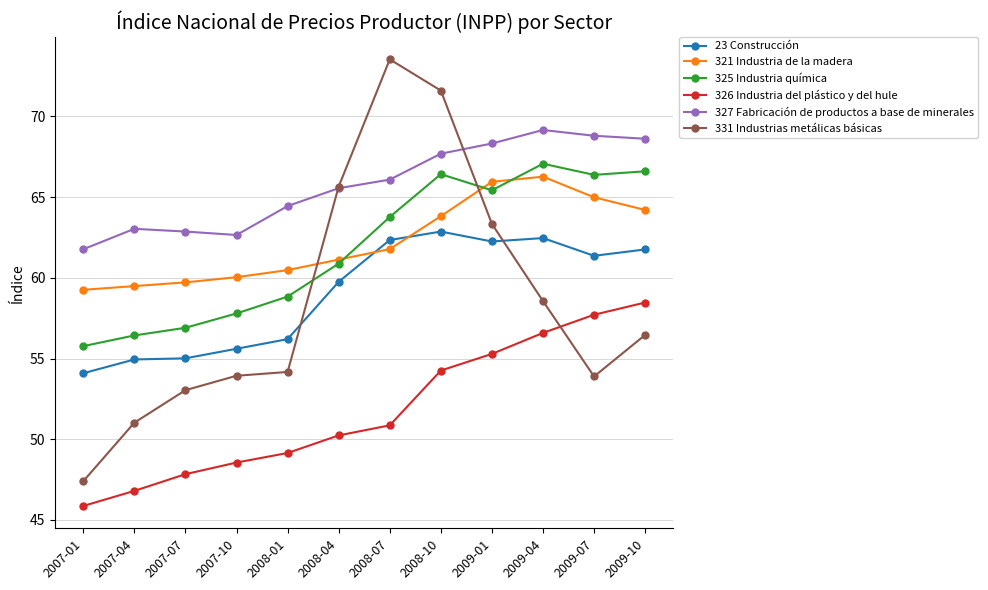

What is the difference between the highest and lowest values at 2007-07?

15.0